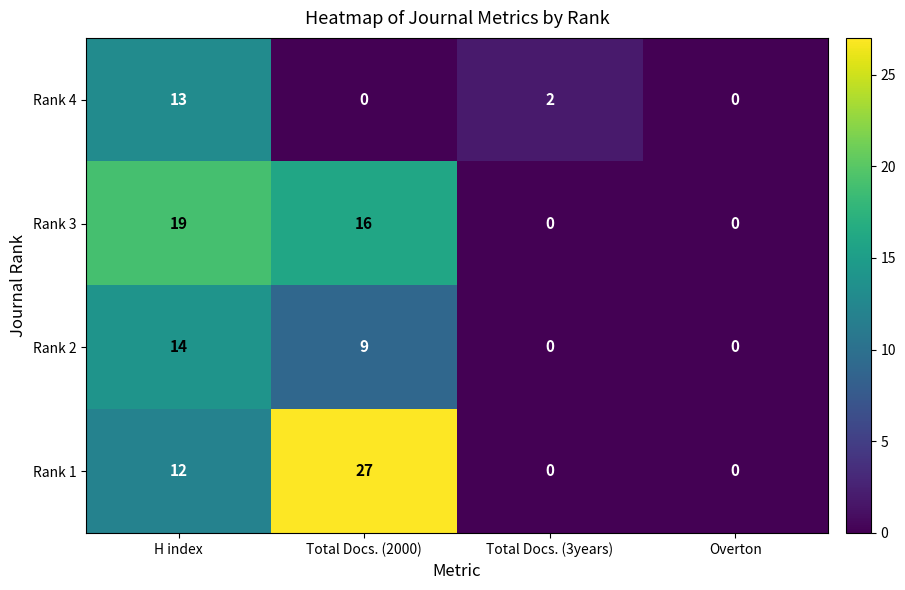

Reading right to left, what are all the values shown in this chart?

Rank 4: 0	2	0	13
Rank 3: 0	0	16	19
Rank 2: 0	0	9	14
Rank 1: 0	0	27	12